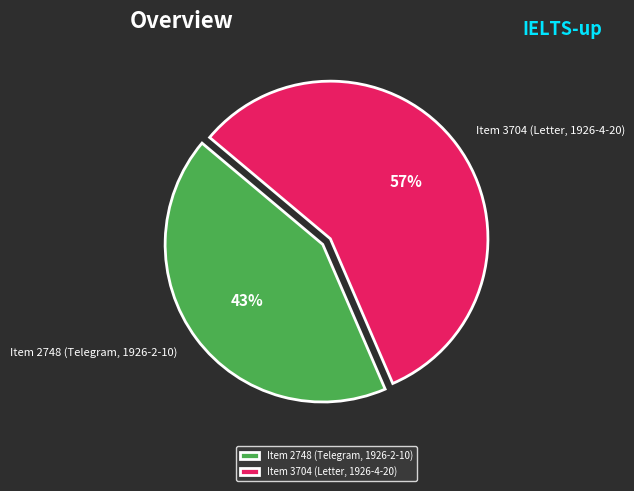

The Item 2748 (Telegram, 1926-2-10) slice represents 30% of the pie. True or false?

False